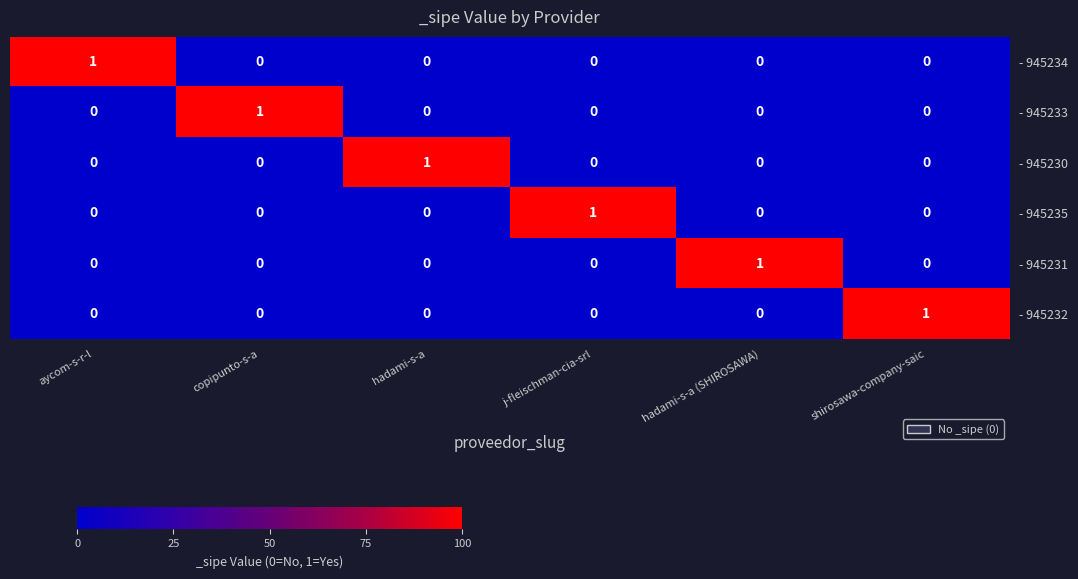

How many - 945230 values are between 0 and 1?

6